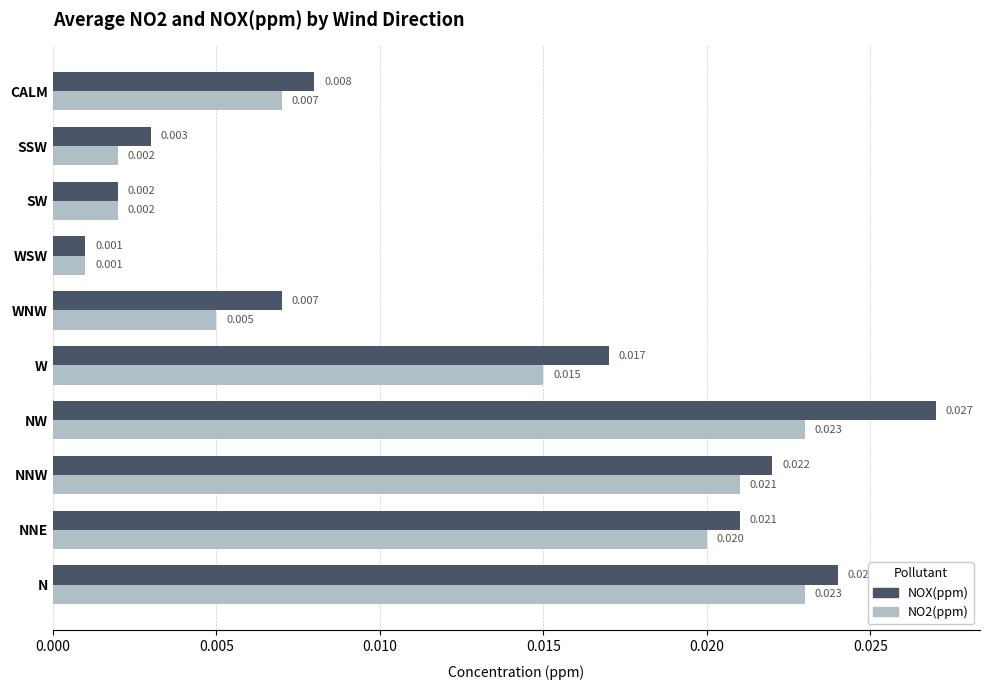

Rank the categories by NOX(ppm) value from lowest to highest.

WSW, SW, SSW, WNW, CALM, W, NNE, NNW, N, NW